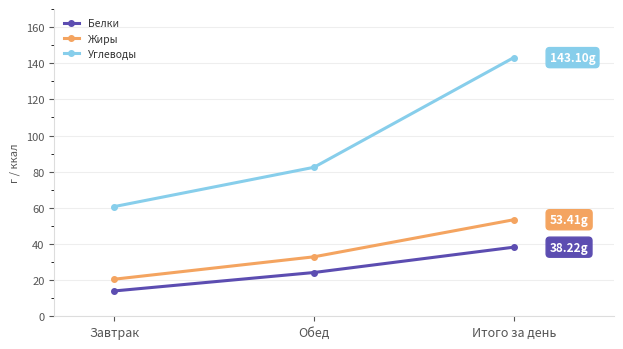

What is the total value across all series at Завтрак?

95.2